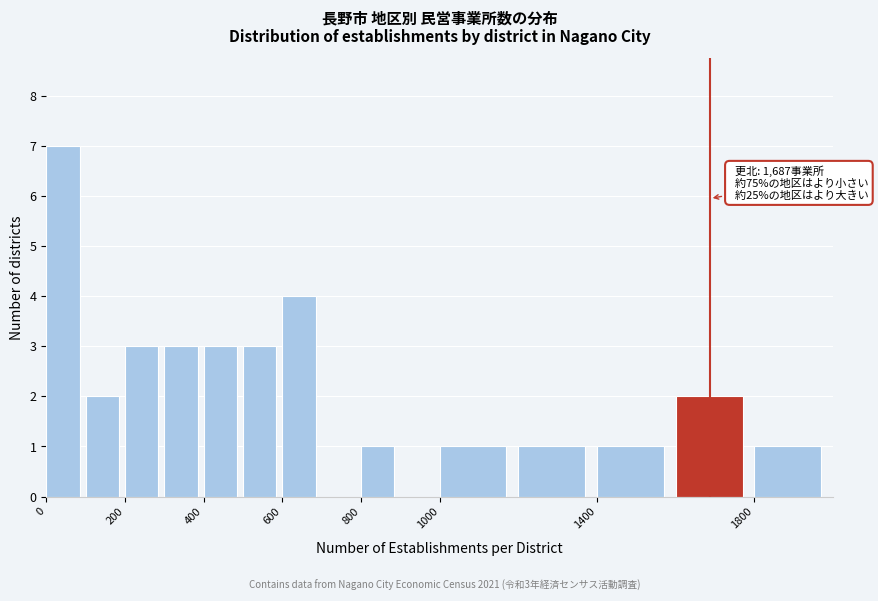

Over which range of the x-axis is the bar tallest?

0 to 100